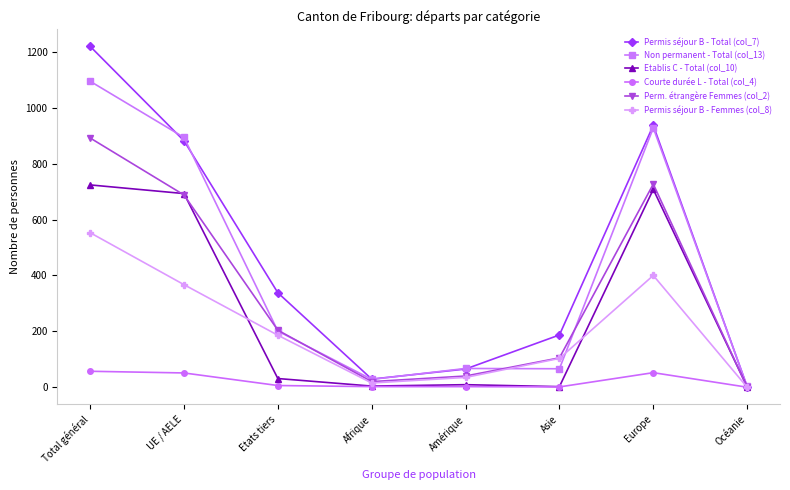

At which category does the chart reach its peak across all series?

Total général